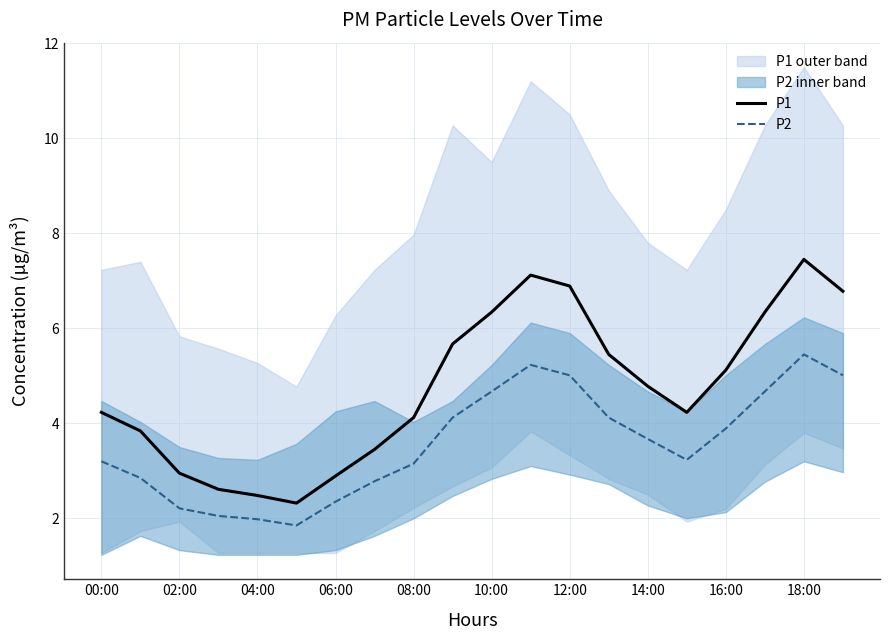

What value does the P2 series have at 02:00?

2.2